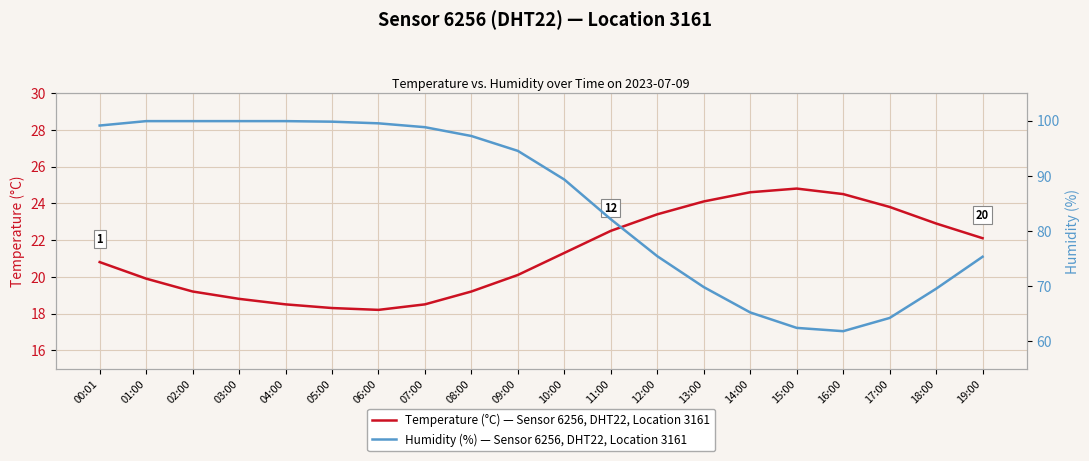

At 00:01, list the series in order from largest to smallest.

Humidity (%) — Sensor 6256, DHT22, Location 3161, Temperature (°C) — Sensor 6256, DHT22, Location 3161